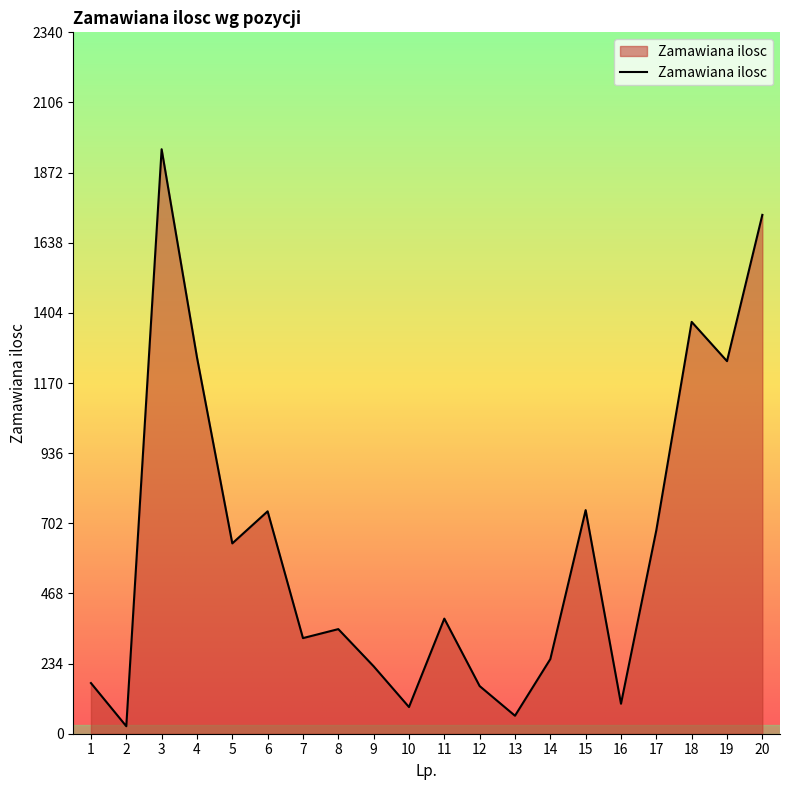

What is the average value?

624